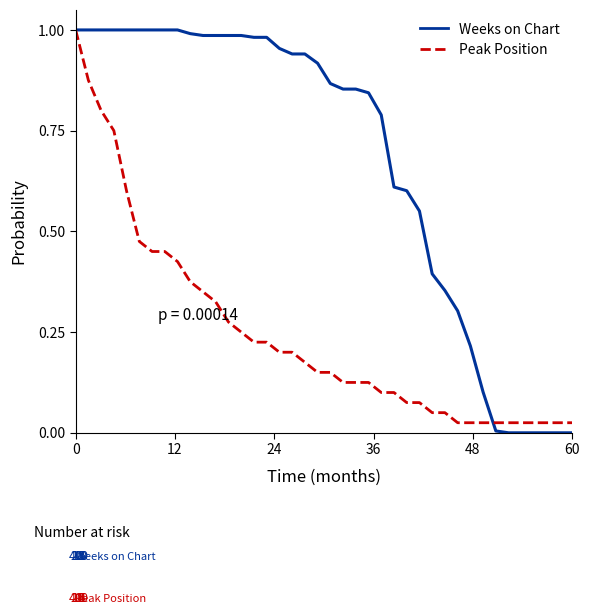

List the series in order of their overall mean, lowest first.

Peak Position, Weeks on Chart